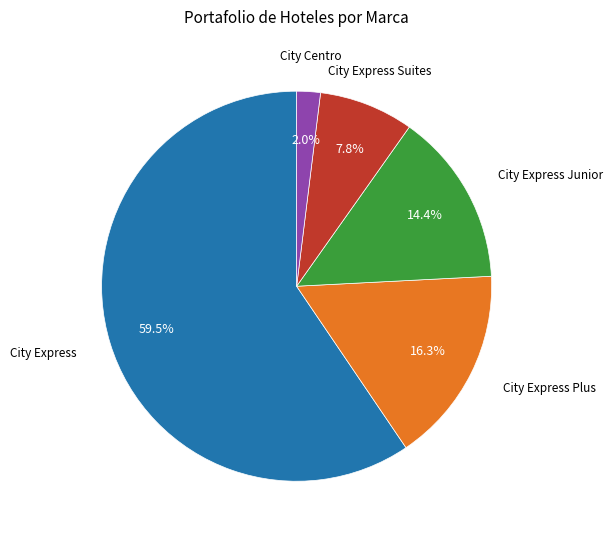

Is City Express Junior the majority of the pie?

No